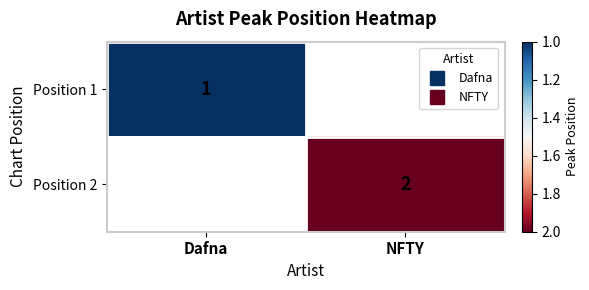

What is the minimum value shown in the chart?

1.0